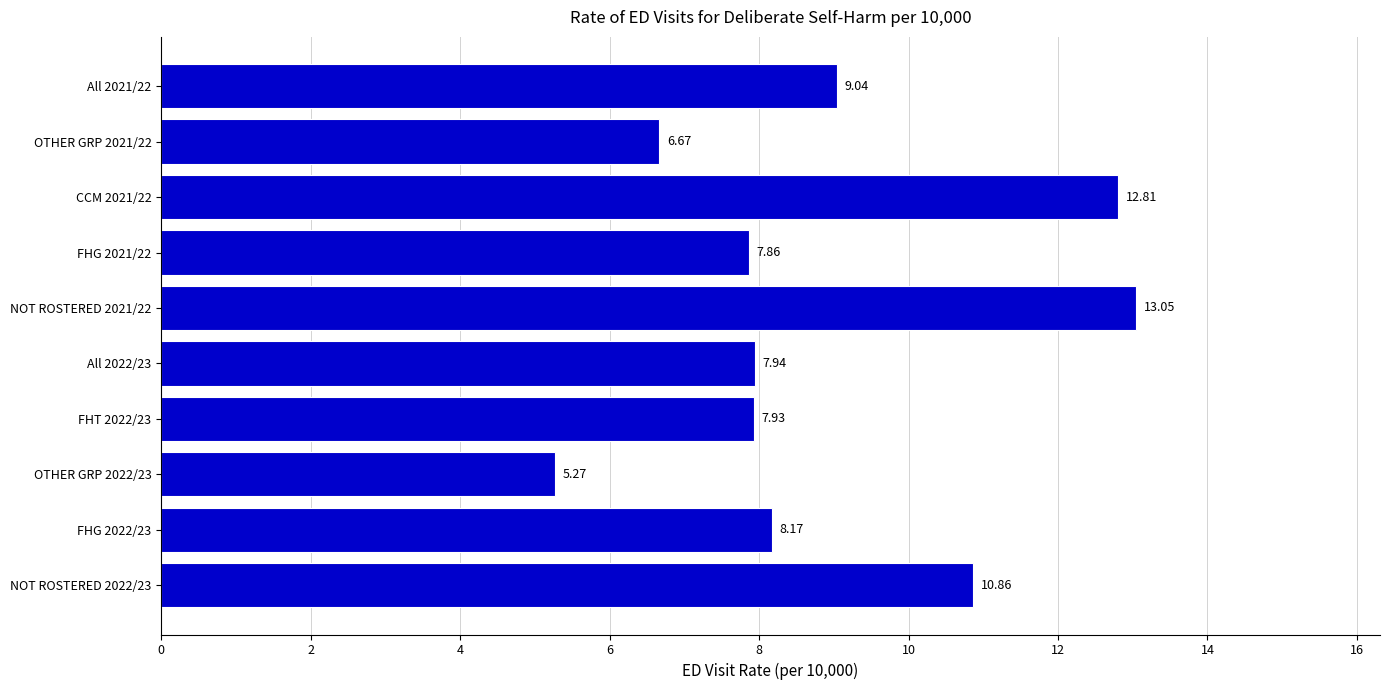

What is the ratio of the value at NOT ROSTERED 2021/22 to the value at All 2021/22?

1.4